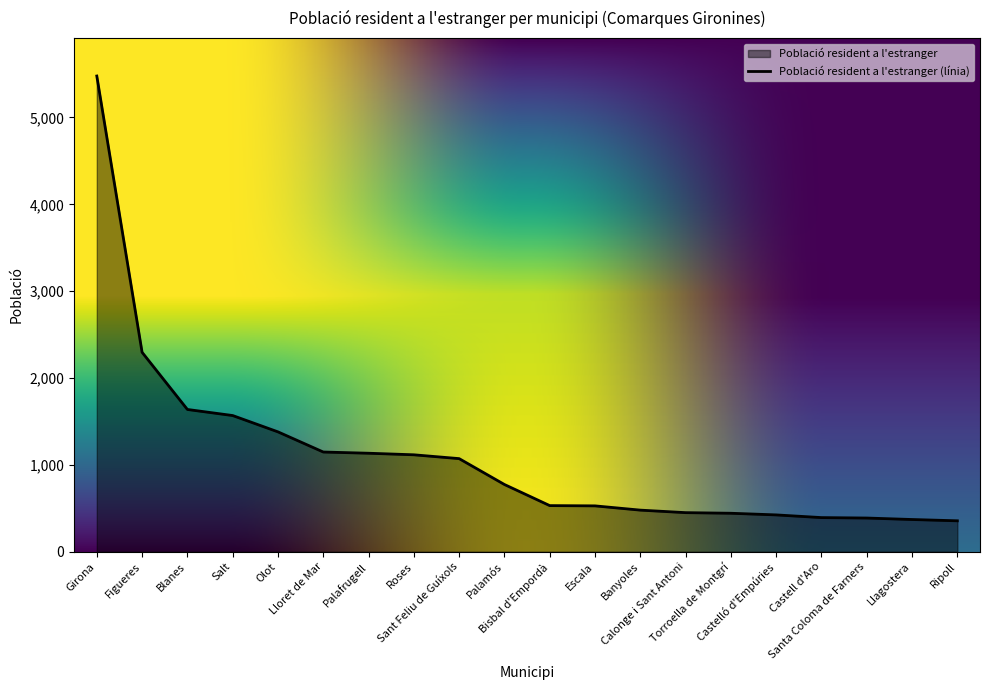

The value at Castell d'Aro is 393. True or false?

True